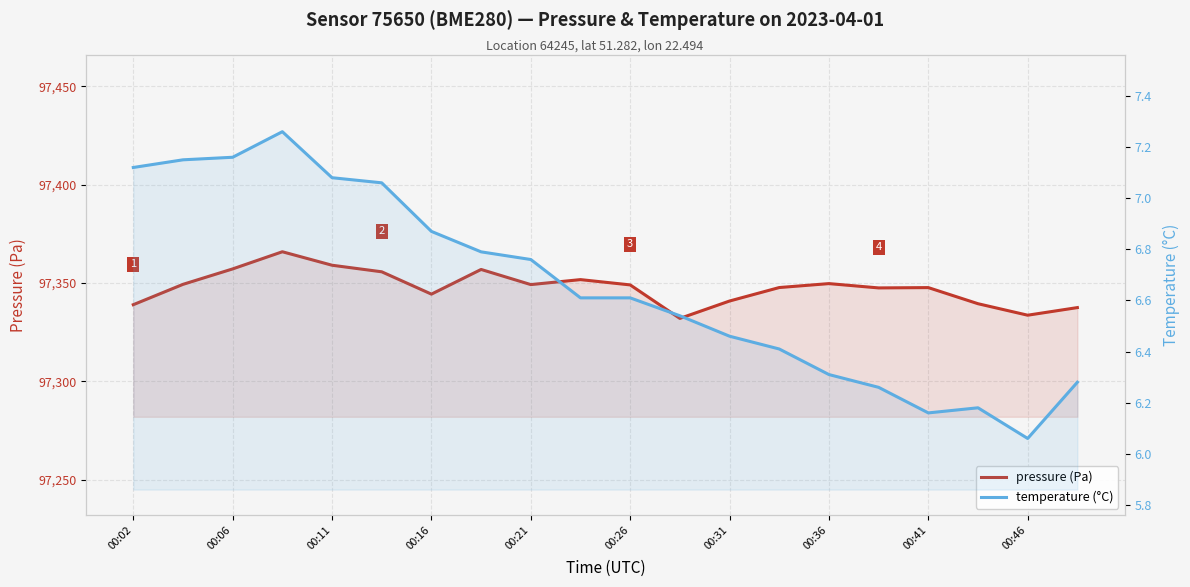

Reading left to right, what are all the values shown in this chart?

pressure (Pa): 97339.0	97349.3	97357.2	97365.9	97359.0	97355.7	97344.3	97356.9	97349.2	97351.7	97349.0	97332.0	97340.8	97347.7	97349.7	97347.5	97347.7	97339.5	97333.6	97337.5
temperature (°C): 7.1	7.2	7.2	7.3	7.1	7.1	6.9	6.8	6.8	6.6	6.6	6.5	6.5	6.4	6.3	6.3	6.2	6.2	6.1	6.3